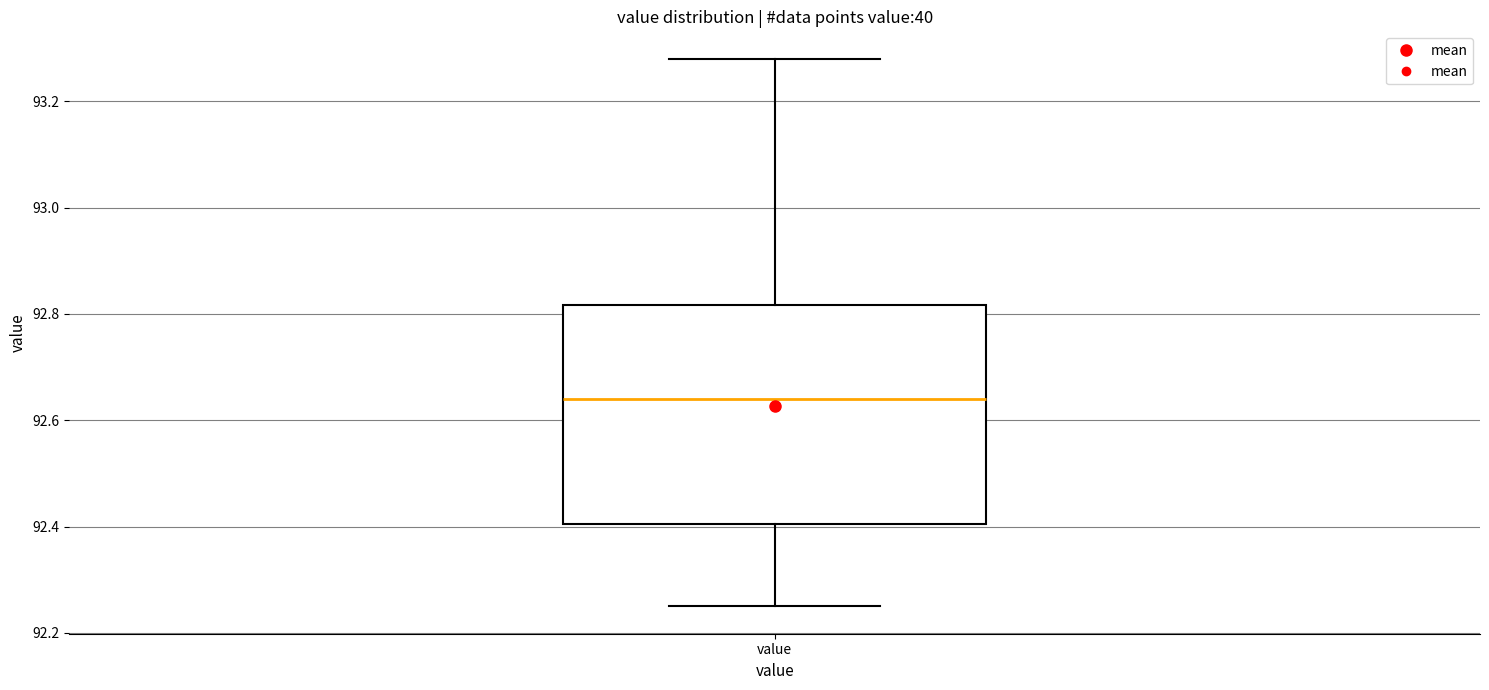

Read this box plot against the y-axis: the position of the median line, the range covered by the box, and the ends of both whiskers. The values are not printed on the chart, so give them approximately, as read against the axis.

median 92.64, box 92.40 to 92.82, whiskers 92.26 to 93.28